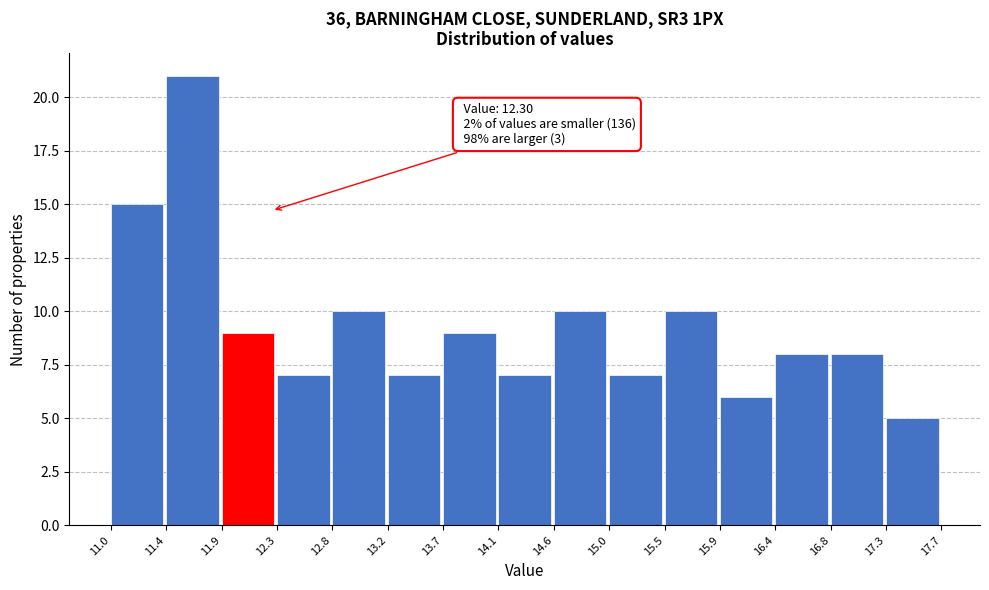

Which range on the x-axis has the tallest bar?

11.4 to 11.9